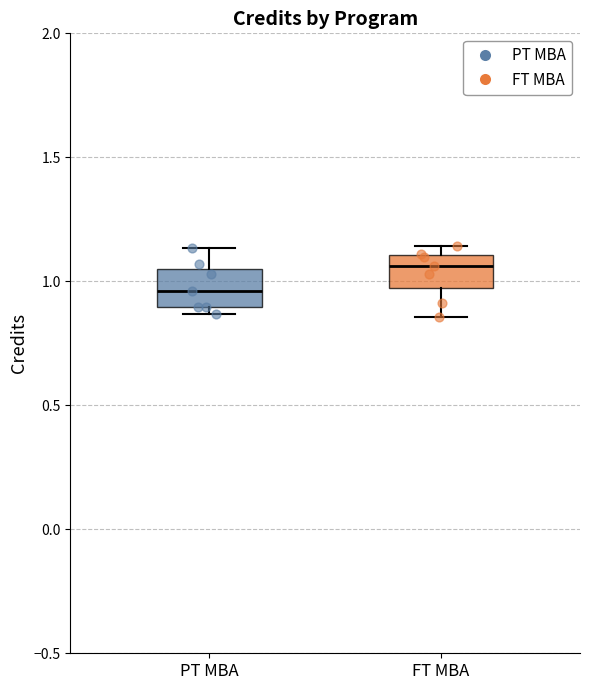

Reading left to right, transcribe this box plot: for each box, give where its median line is, the range the box spans, and where its two whiskers end, as read against the y-axis. The values are not printed on the chart, so give them approximately, as read against the axis.

PT MBA: median 0.95, box 0.90 to 1.05, whiskers 0.85 to 1.15
FT MBA: median 1.05, box 0.95 to 1.10, whiskers 0.85 to 1.15